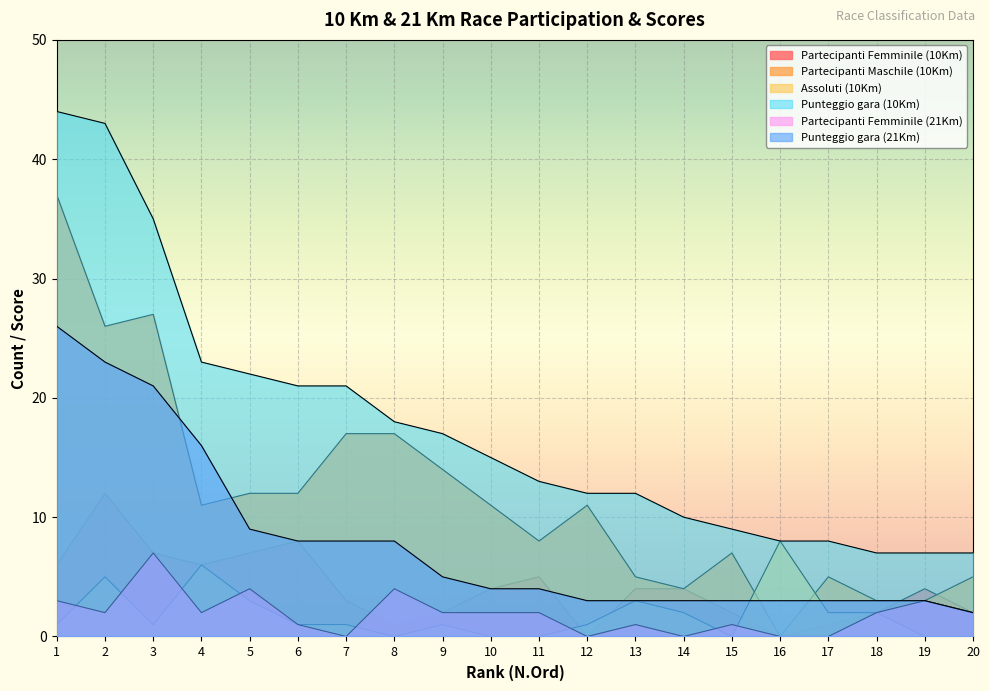

Read the Partecipanti Maschile (10Km) value at 6, to the nearest 5.

10